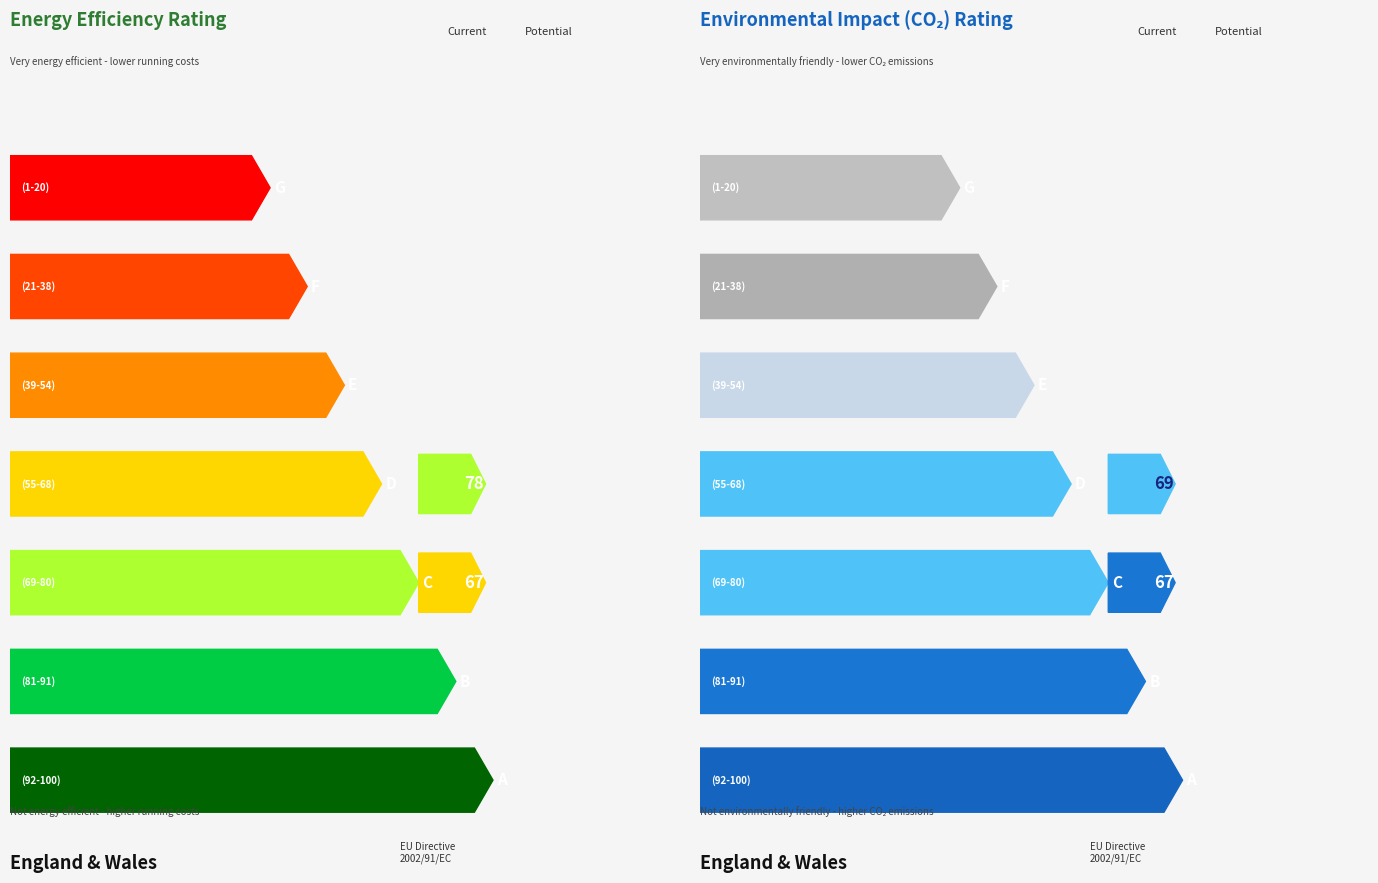

Which series has the largest total across all categories?

Potential (78)